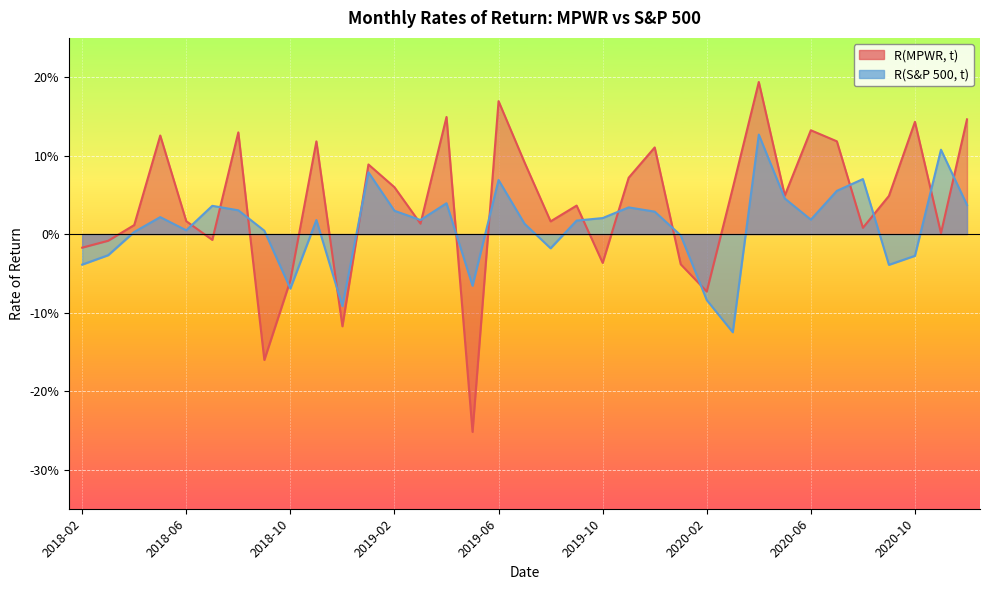

Rank the series at 2019-03 from lowest to highest value.

R(MPWR, t), R(S&P 500, t)